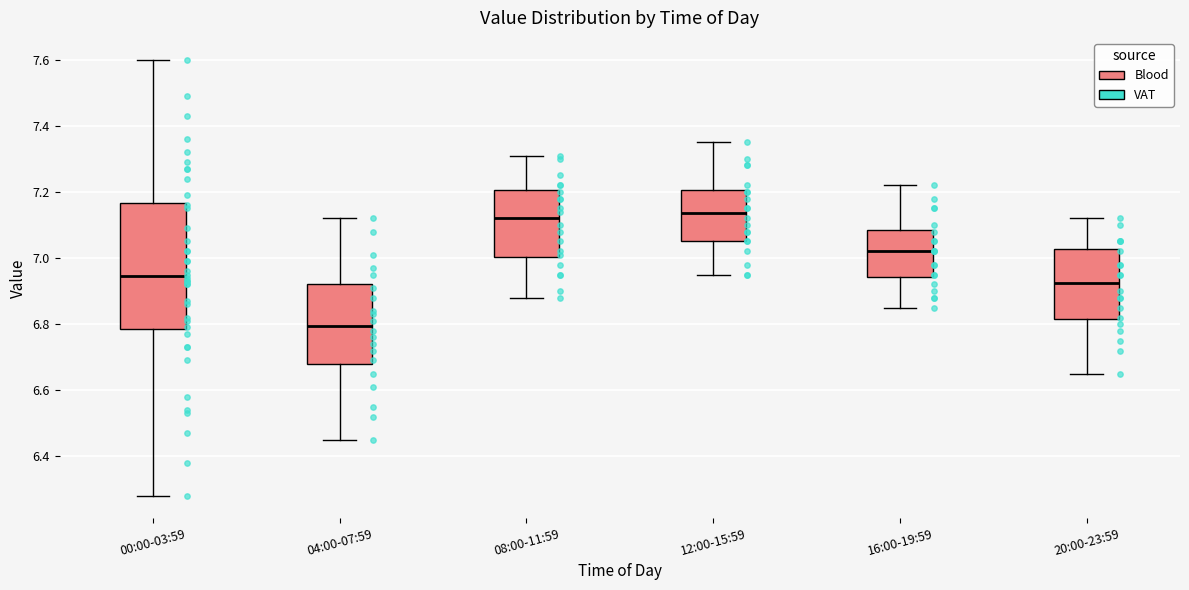

Which box is the tallest, from its lower edge to its upper edge?

00:00-03:59